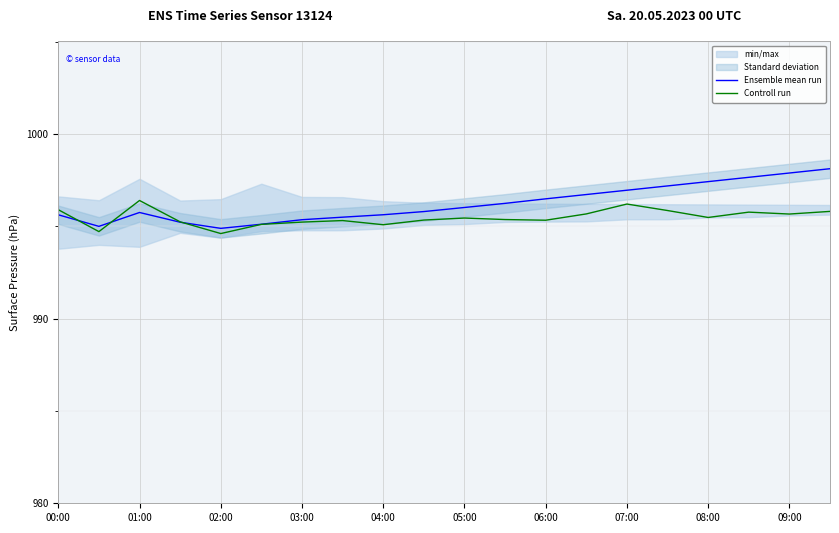

Is it true that Controll run equals 1378.8 at 15?

False